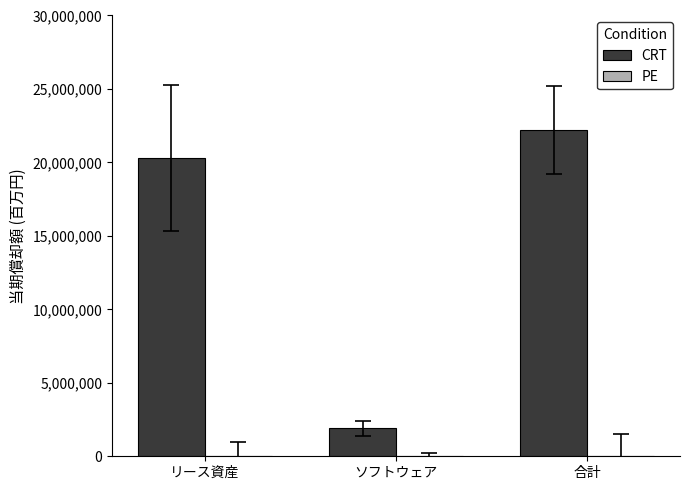

The value at ソフトウェア is 1906705. True or false?

True